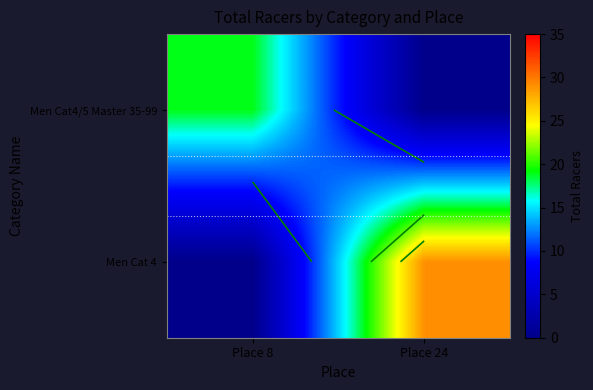

At which category is the sum across all series the highest?

Place 24